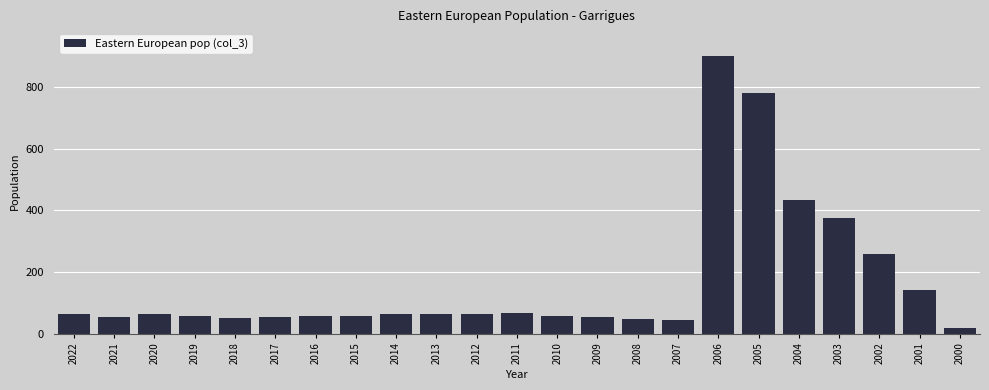

The value at 2017 is 54. True or false?

True